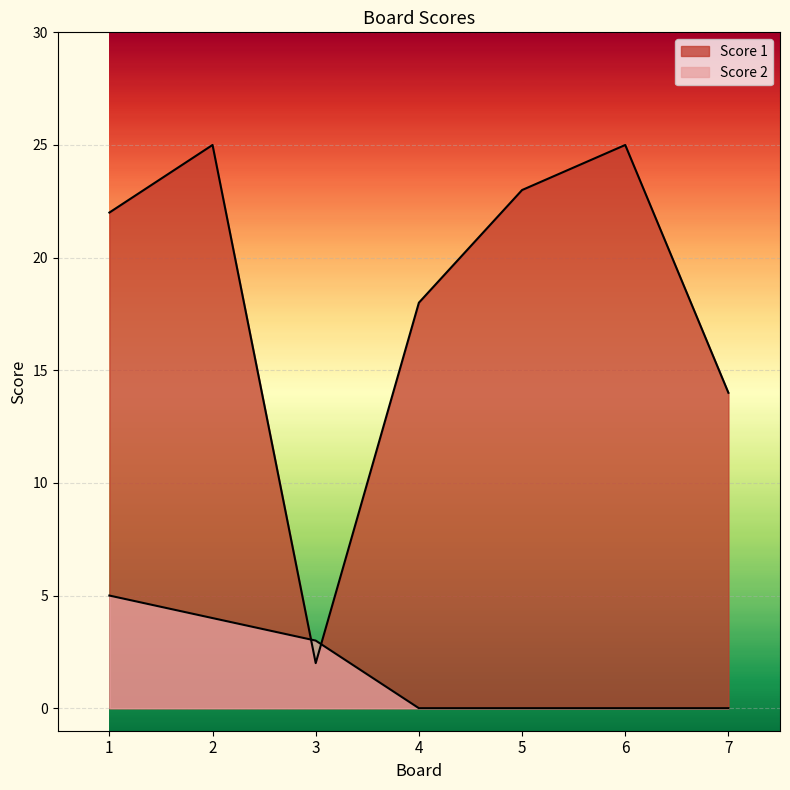

True or false: Score 1 and Score 2 intersect in this chart.

True